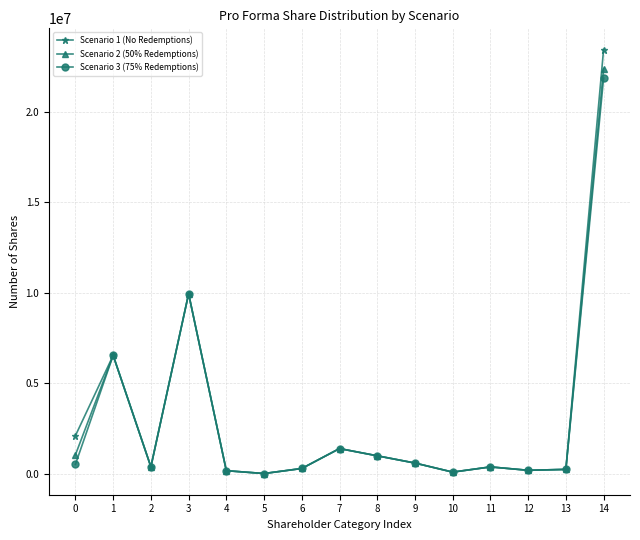

True or false: Scenario 3 (75% Redemptions) has more than 2 interior local peaks.

True